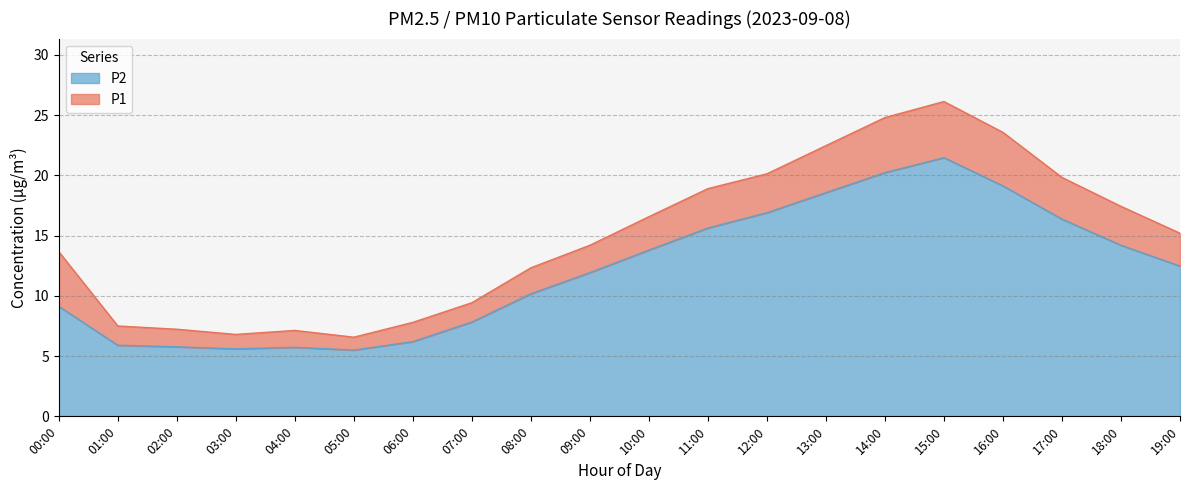

What value does the P2 series have at 10:00?

13.8